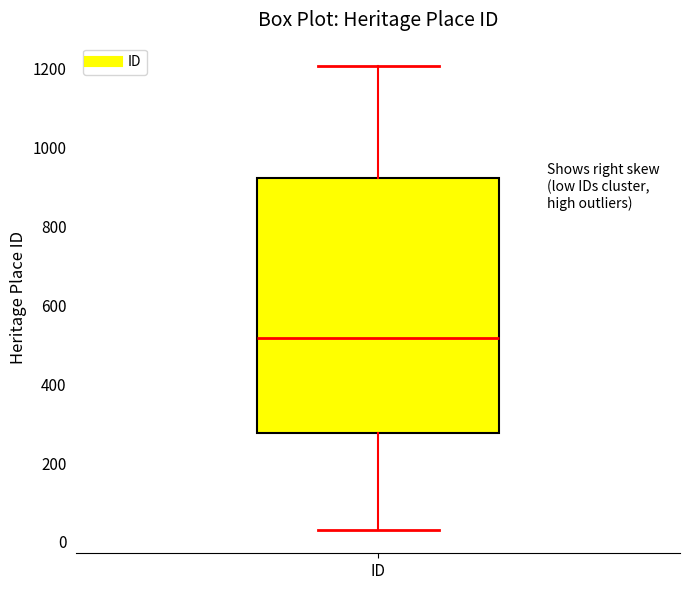

Read this box plot against the y-axis: the position of the median line, the range covered by the box, and the ends of both whiskers. The values are not printed on the chart, so give them approximately, as read against the axis.

median 520, box 280 to 920, whiskers 40 to 1200